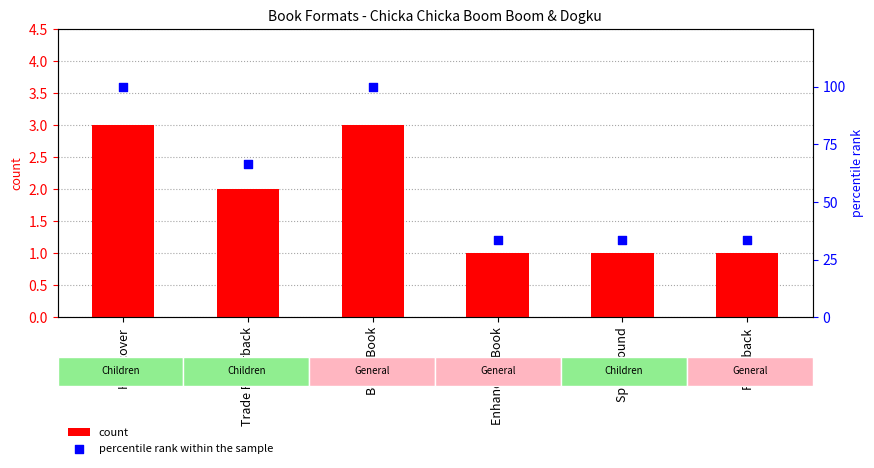

At how many categories does at least one series exceed 13?

6